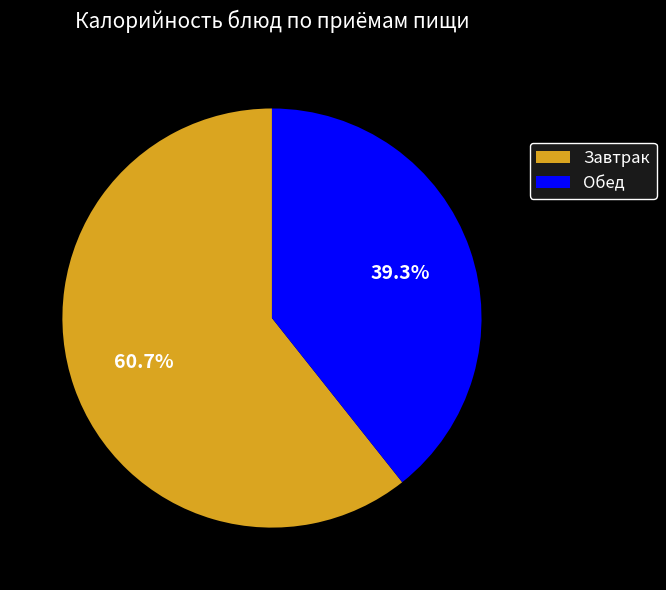

To the nearest percent, what is the difference between the largest and smallest slice percentages?

21%